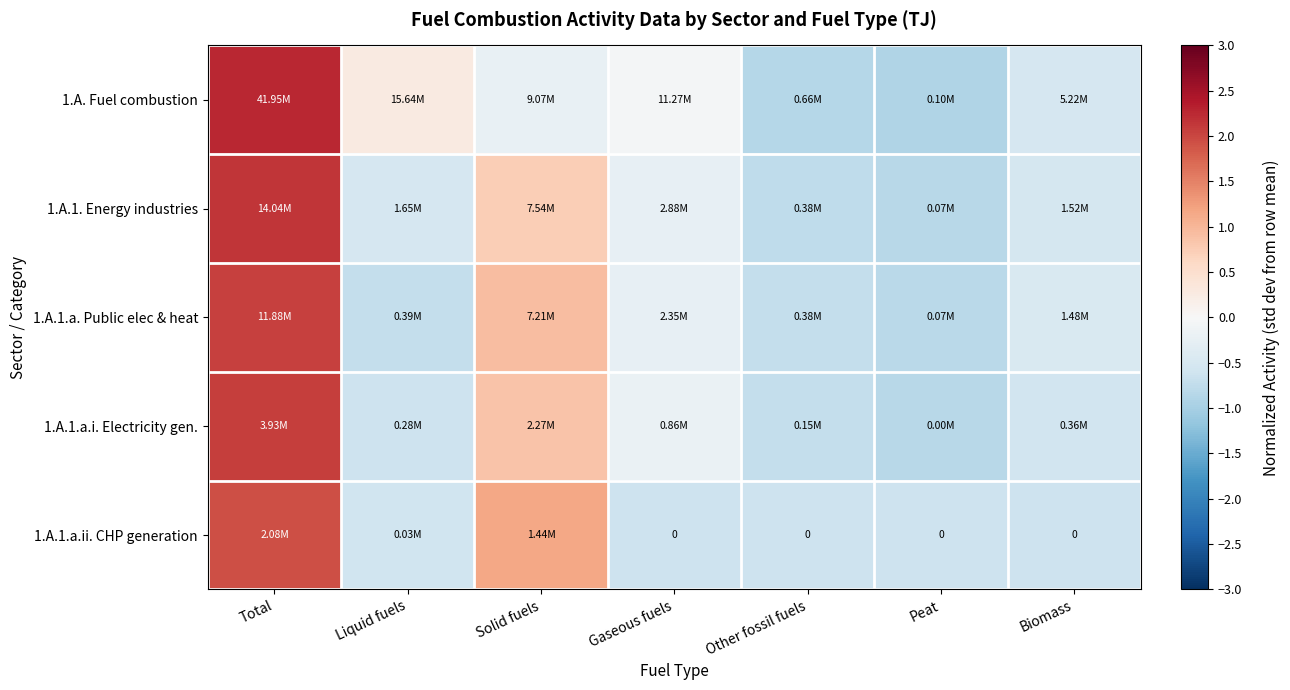

Where does the 1.A.1.a.i. Electricity gen. series first go above 0?

Total